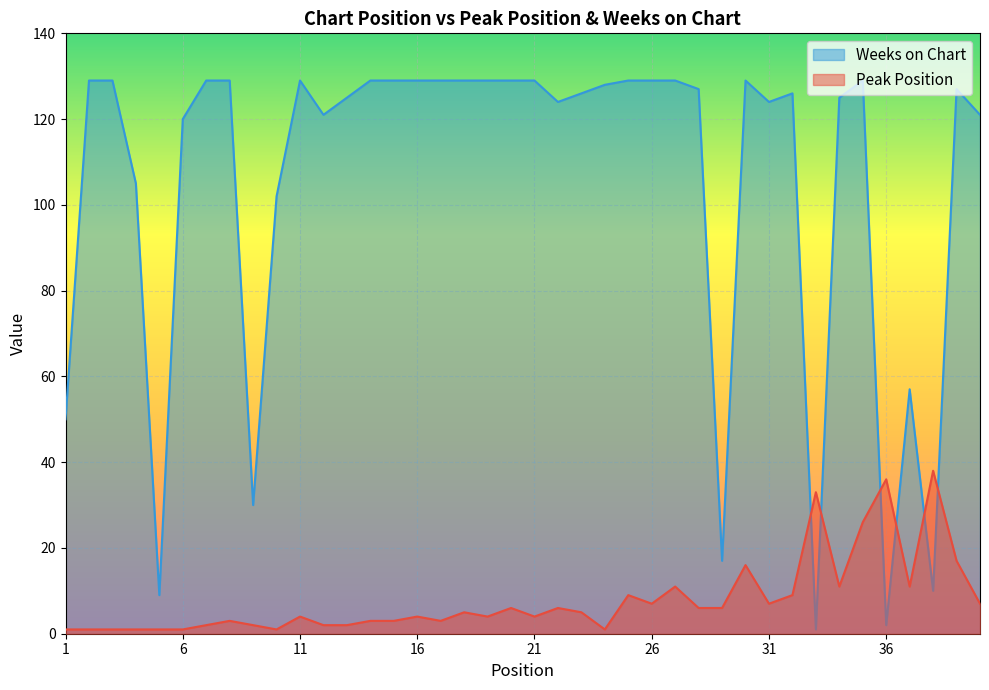

What is the greatest value displayed?

129